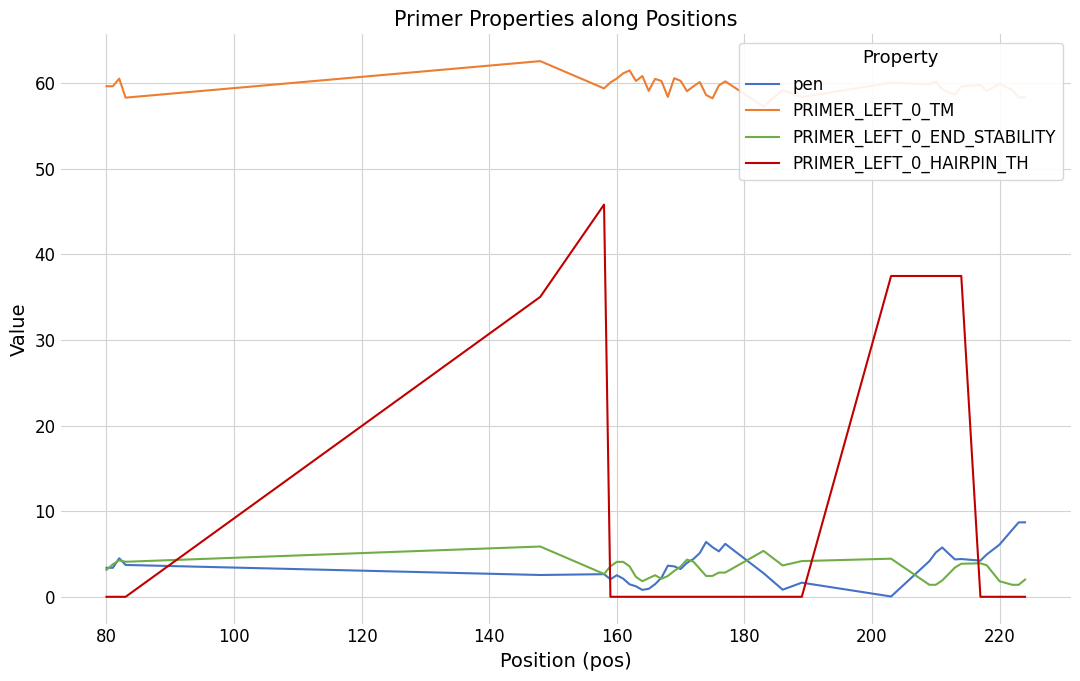

What is the highest value of the pen series?

8.7